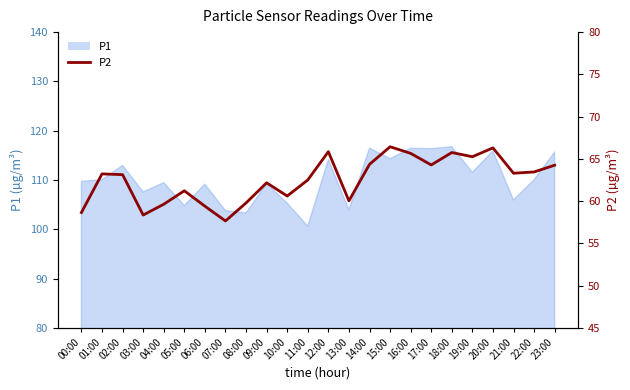

Is it true that the value at 18:00 is 65.8?

True